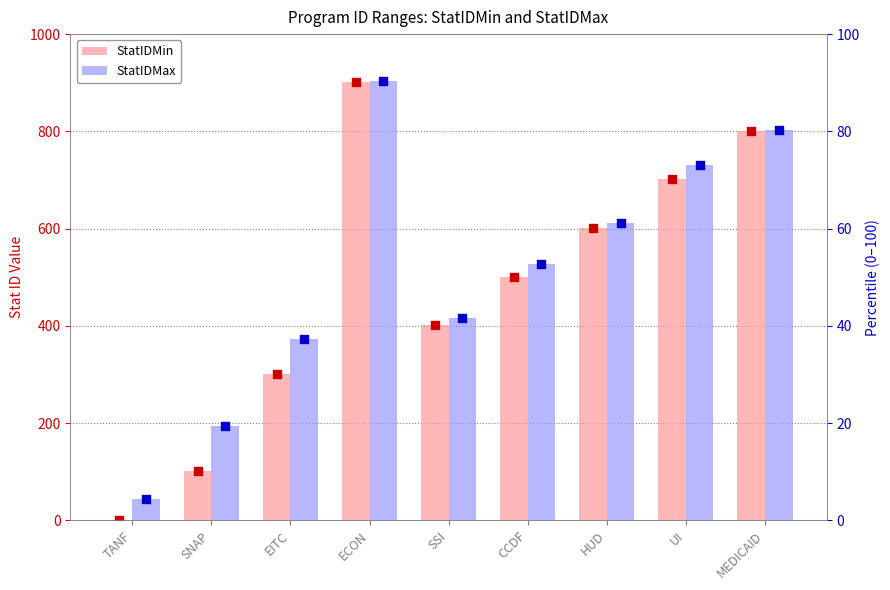

At how many categories does at least one series exceed 559?

4